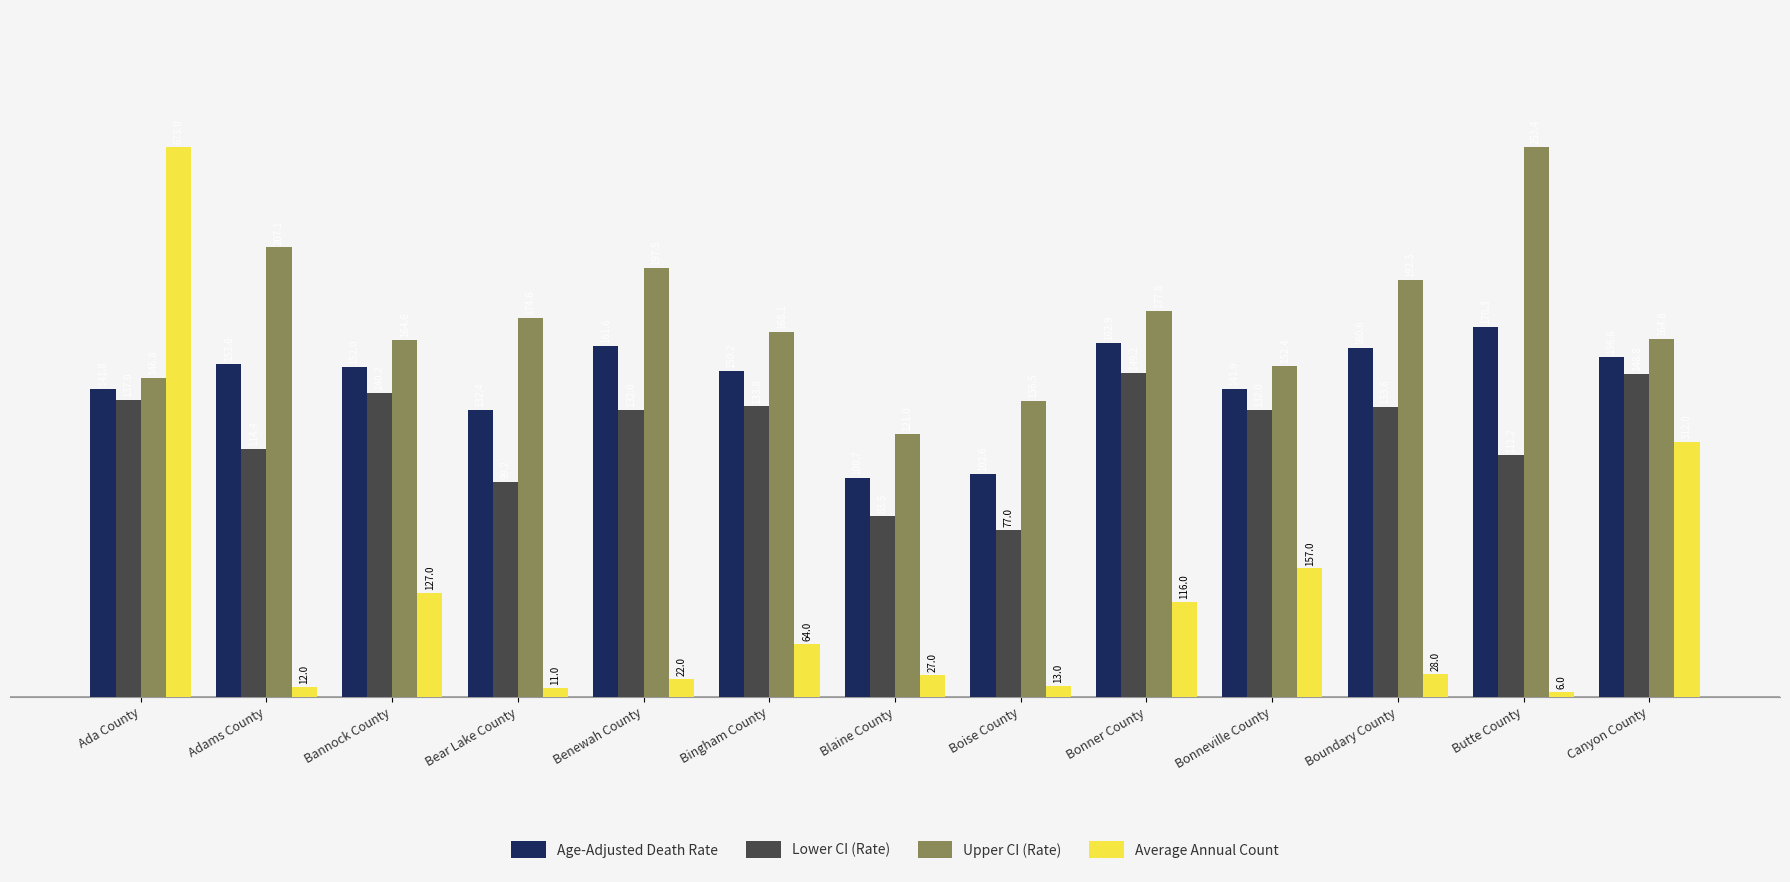

Does the chart contain stacked bars?

No